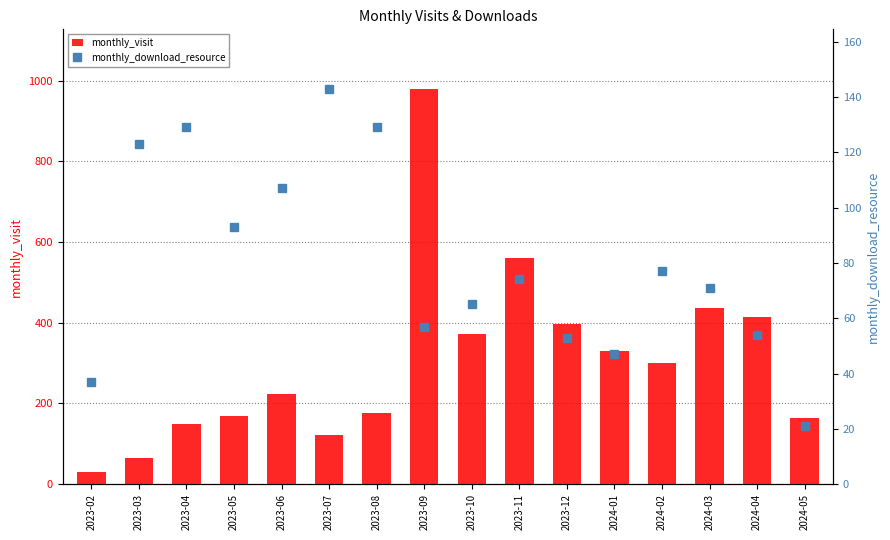

What are all the series names shown in the legend?

monthly_visit, monthly_download_resource